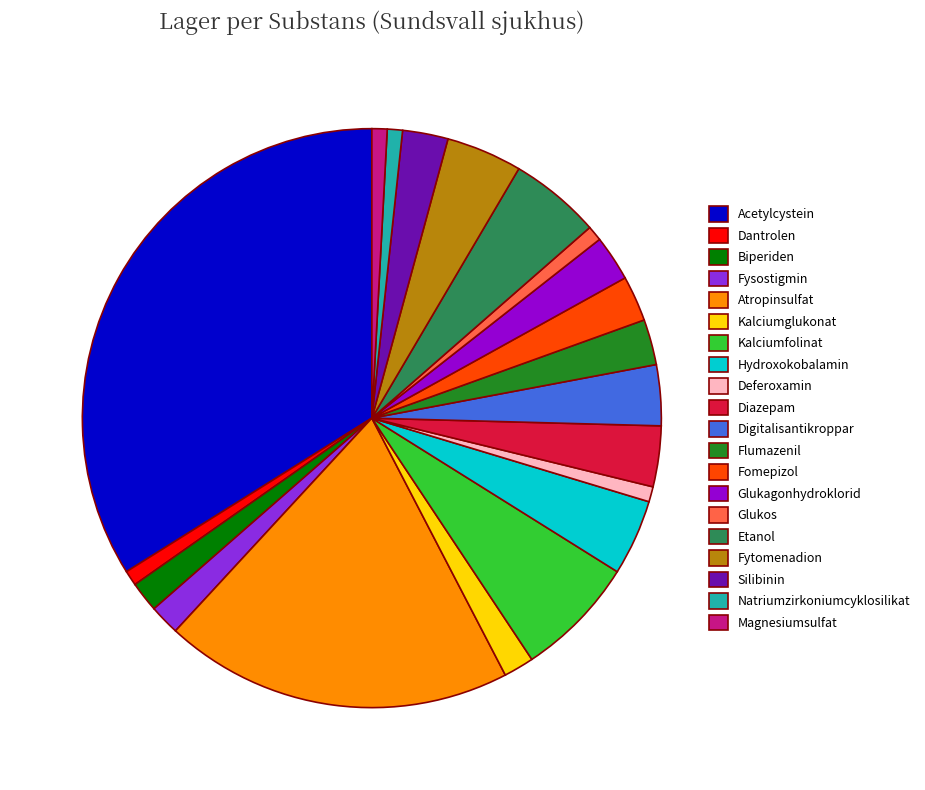

Approximately how many times larger is the value at Fomepizol compared to Flumazenil?

1.0